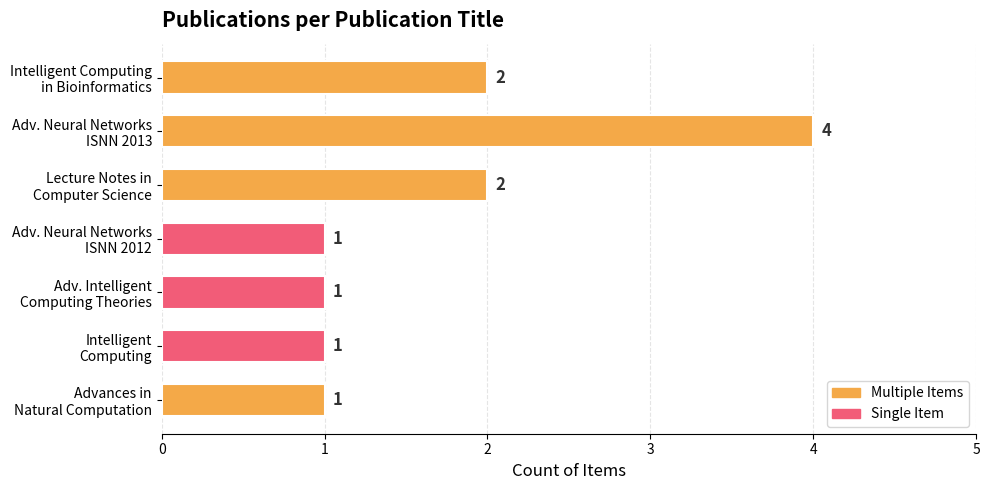

Reading bottom to top, extract all data points from this chart.

1	1	1	1	2	4	2